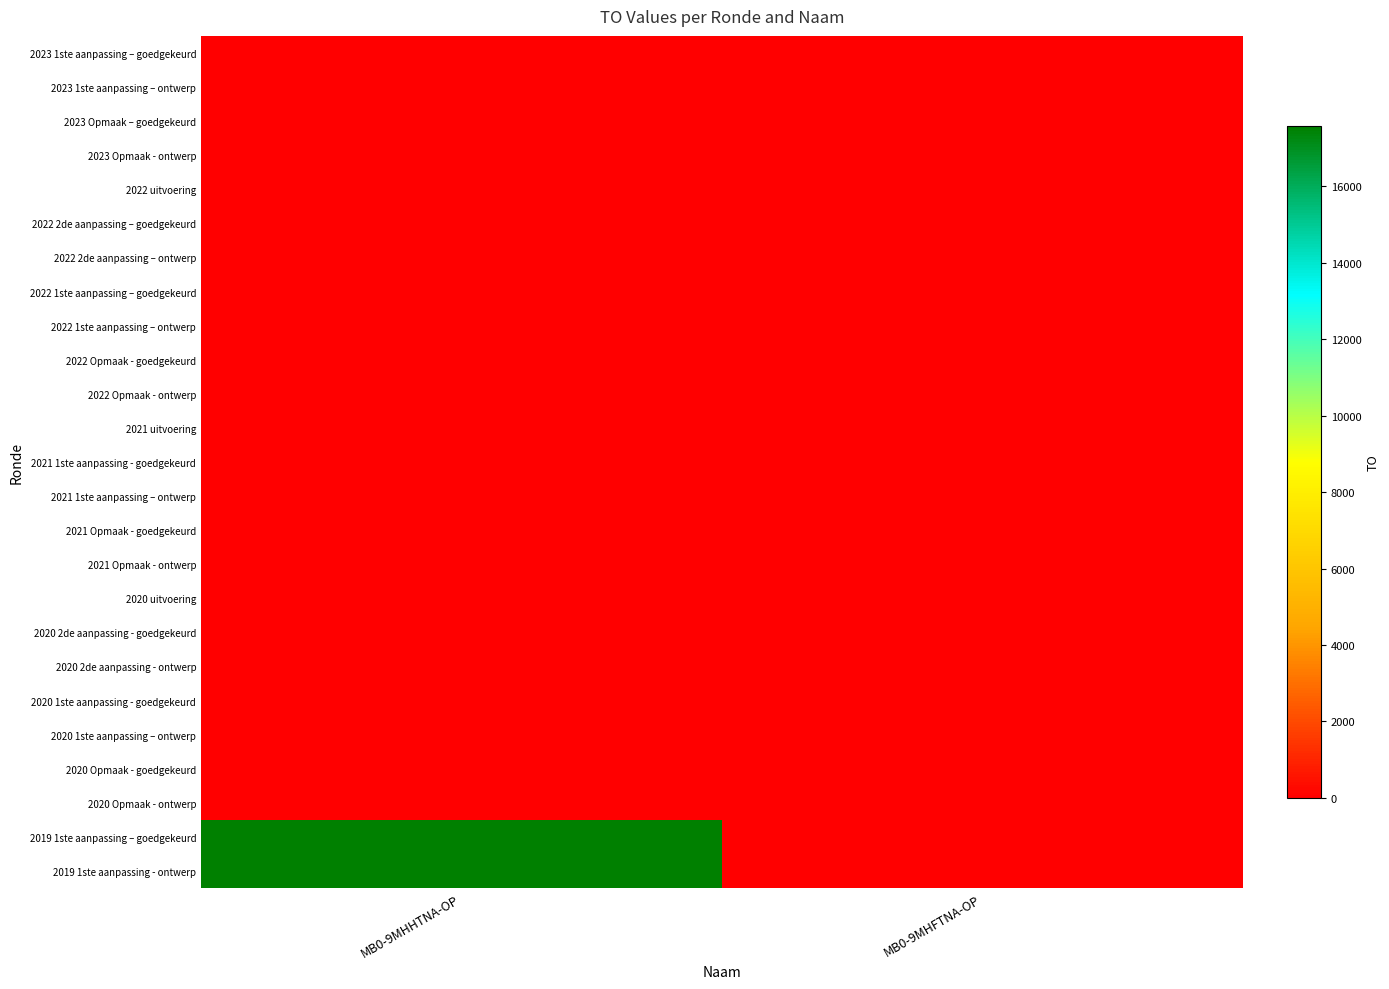

Which label corresponds to the smallest value in the chart?

MB0-9MHHTNA-OP